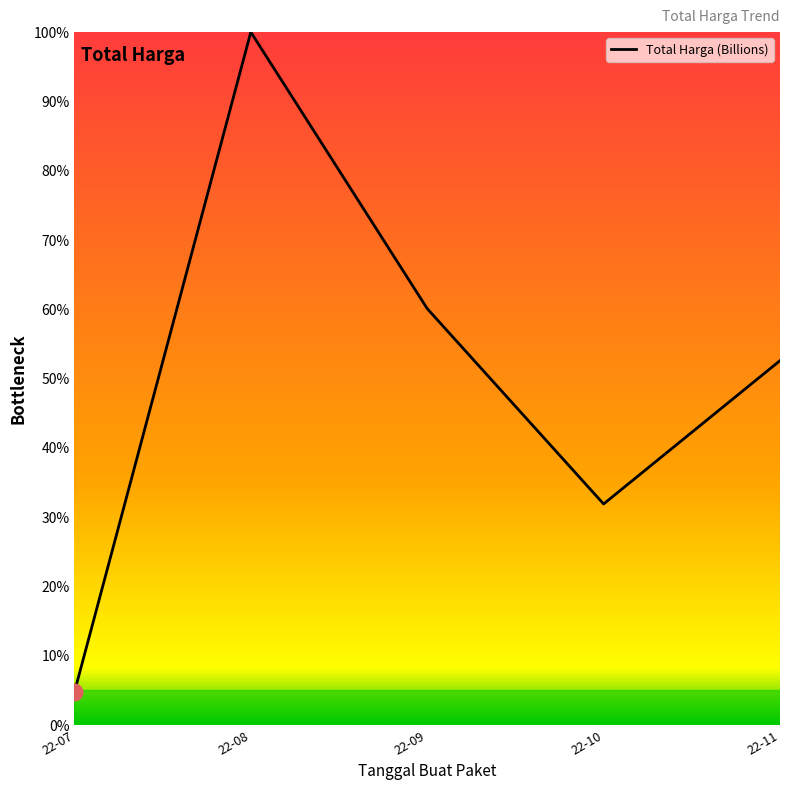

What is the change in value from 22-08 to 22-10?

-68.1